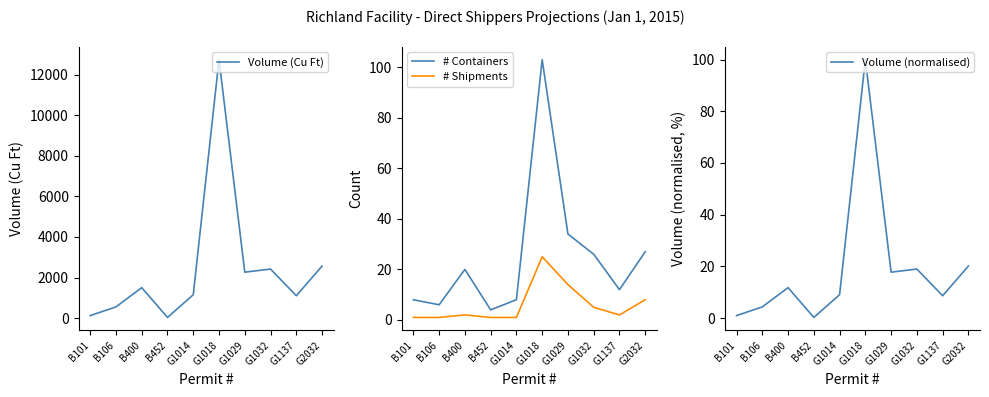

Which series has the widest spread of values?

Volume (Cu Ft)